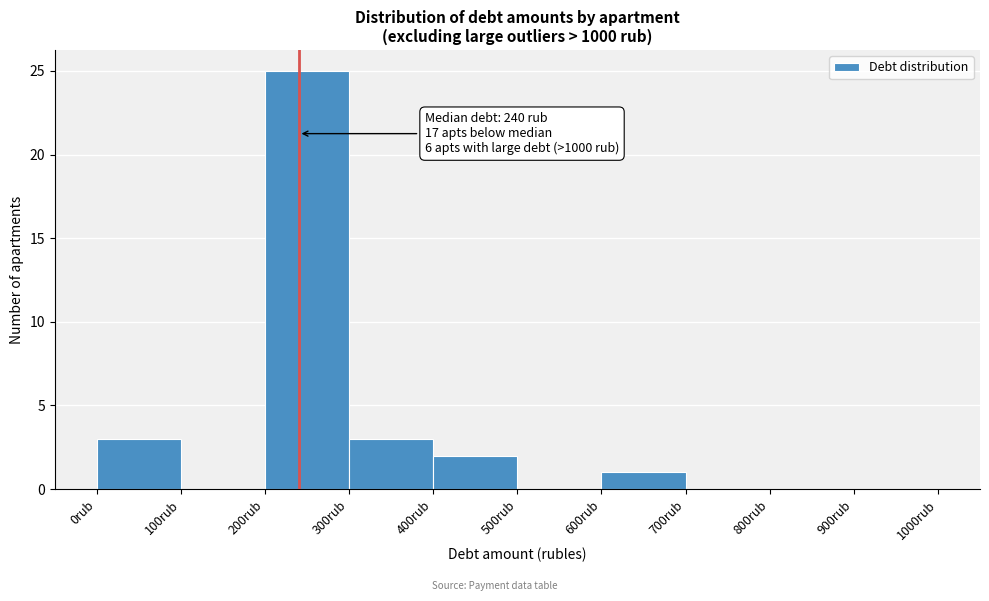

Which range on the x-axis has the tallest bar?

200 to 300